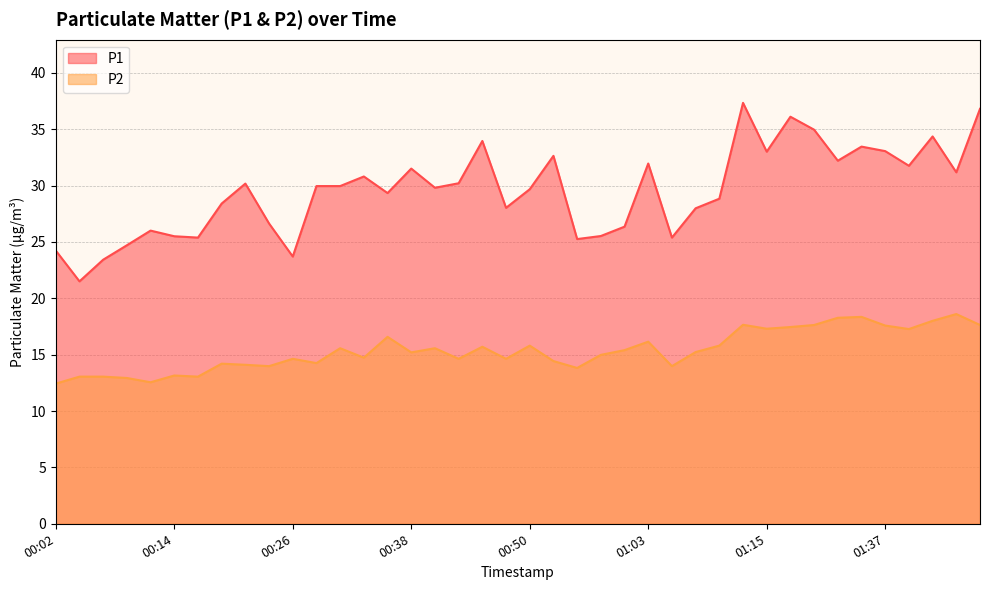

Is it true that P2 equals 6.3 at 00:19?

False